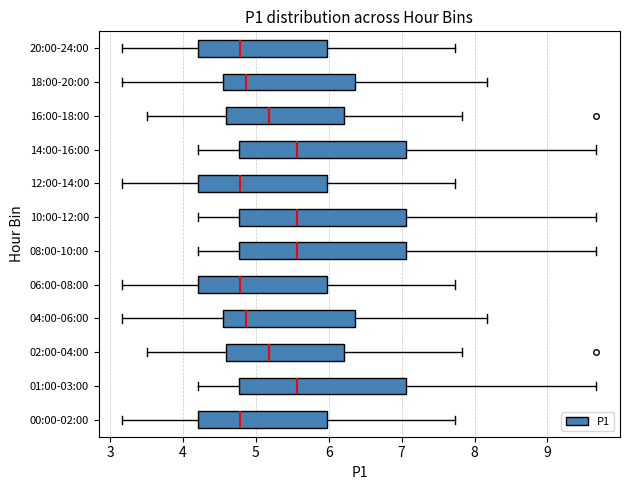

Reading bottom to top, read every box against the x-axis: the position of its median line, the range the box covers, and the ends of its whiskers. The values are not printed on the chart, so give them approximately, as read against the axis.

00:00-02:00: median 4.8, box 4.2 to 6.0, whiskers 3.2 to 7.7
01:00-03:00: median 5.6, box 4.8 to 7.1, whiskers 4.2 to 9.7
02:00-04:00: median 5.2, box 4.6 to 6.2, whiskers 3.5 to 7.8
04:00-06:00: median 4.9, box 4.5 to 6.4, whiskers 3.2 to 8.2
06:00-08:00: median 4.8, box 4.2 to 6.0, whiskers 3.2 to 7.7
08:00-10:00: median 5.6, box 4.8 to 7.1, whiskers 4.2 to 9.7
10:00-12:00: median 5.6, box 4.8 to 7.1, whiskers 4.2 to 9.7
12:00-14:00: median 4.8, box 4.2 to 6.0, whiskers 3.2 to 7.7
14:00-16:00: median 5.6, box 4.8 to 7.1, whiskers 4.2 to 9.7
16:00-18:00: median 5.2, box 4.6 to 6.2, whiskers 3.5 to 7.8
18:00-20:00: median 4.9, box 4.5 to 6.4, whiskers 3.2 to 8.2
20:00-24:00: median 4.8, box 4.2 to 6.0, whiskers 3.2 to 7.7